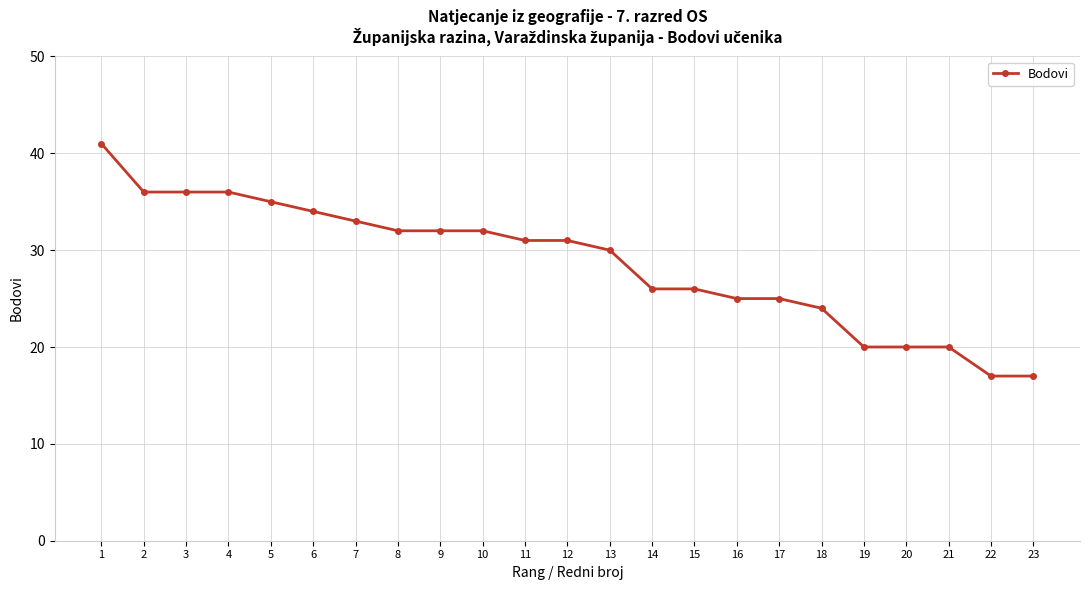

What is the change in value from 5 to 19?

-15